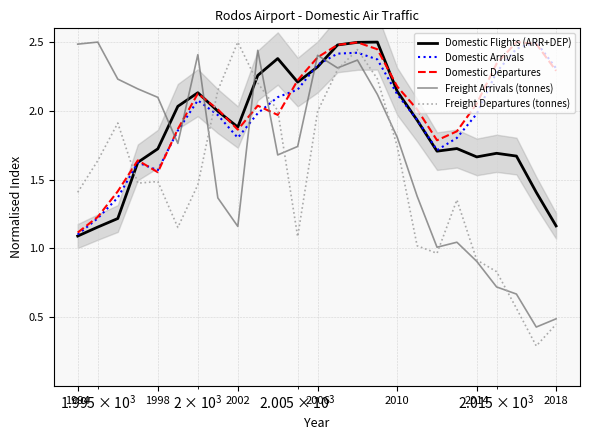

Where is Domestic Flights (ARR+DEP) nearest to the value 1?

1994